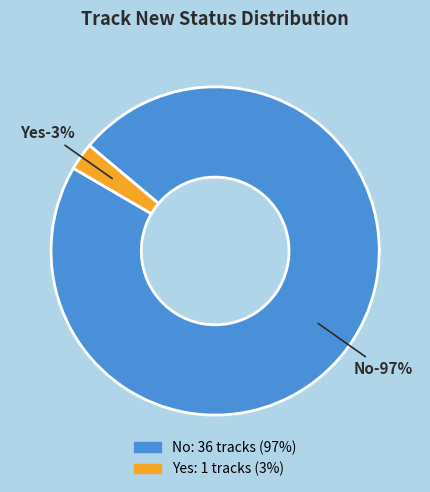

What percentage is the Yes slice, to the nearest percent?

3%